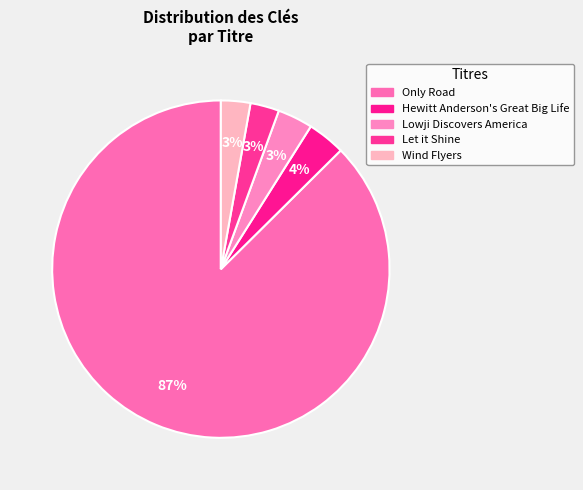

What percentage do Let it Shine and Lowji Discovers America together represent?

6.1%